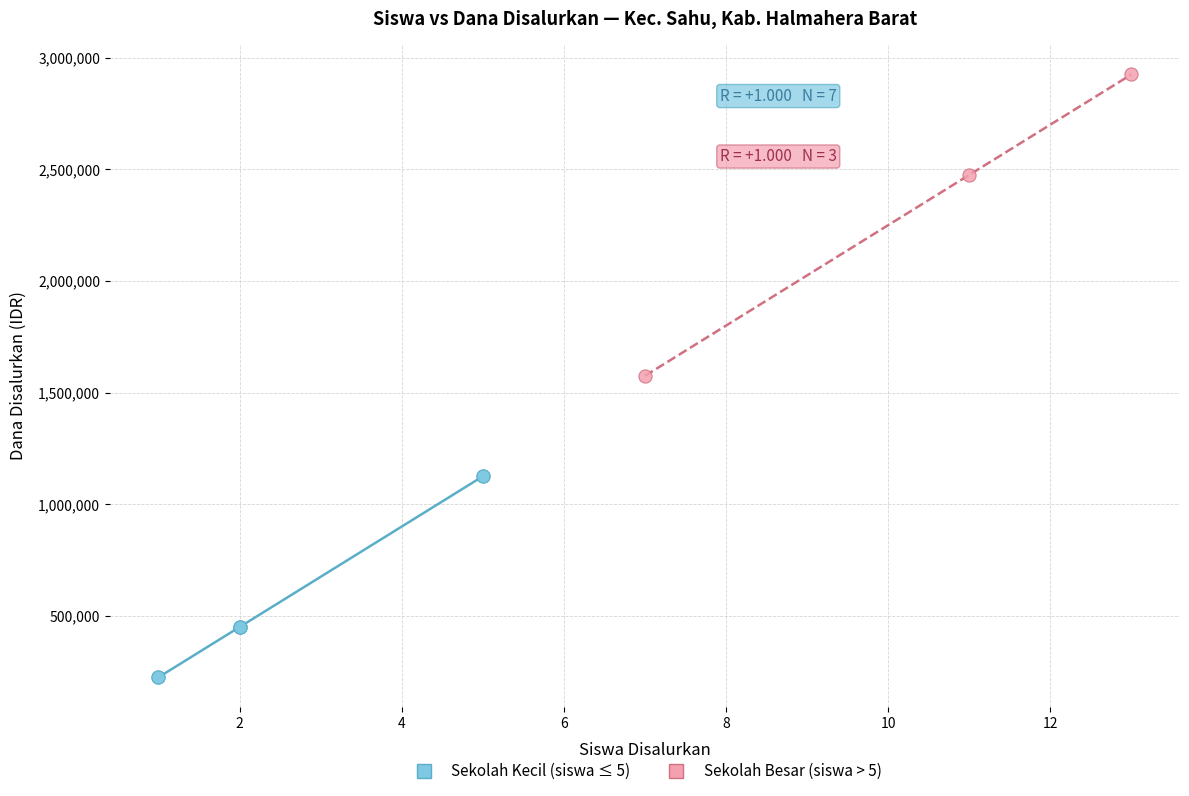

Which series contains the highest Y value?

Sekolah Besar (siswa > 5)